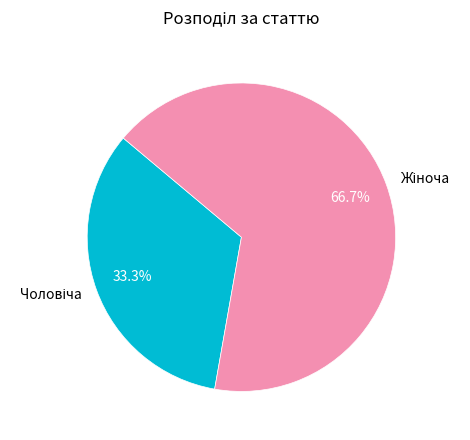

Is there any slice that represents more than half of the pie?

Yes